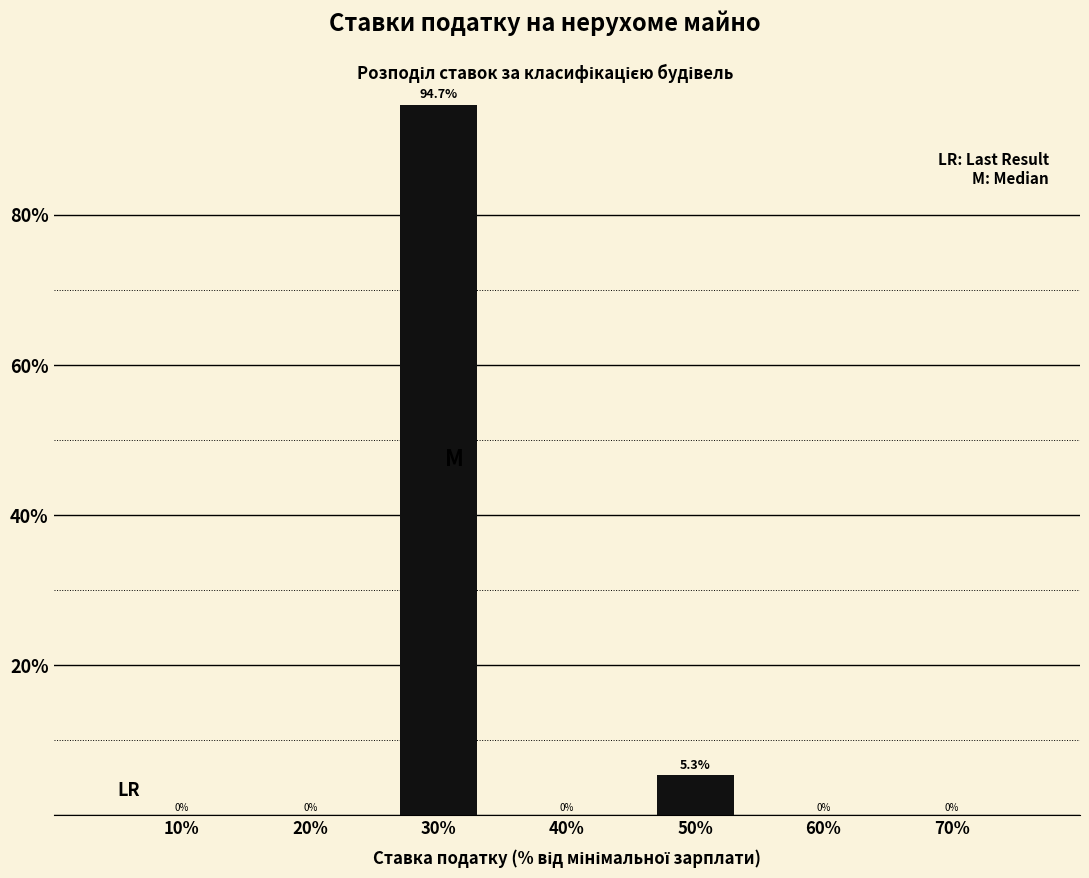

Reading left to right, list all the values displayed in this chart.

10%=0.0	20%=0.0	30%=94.7	40%=0.0	50%=5.3	60%=0.0	70%=0.0